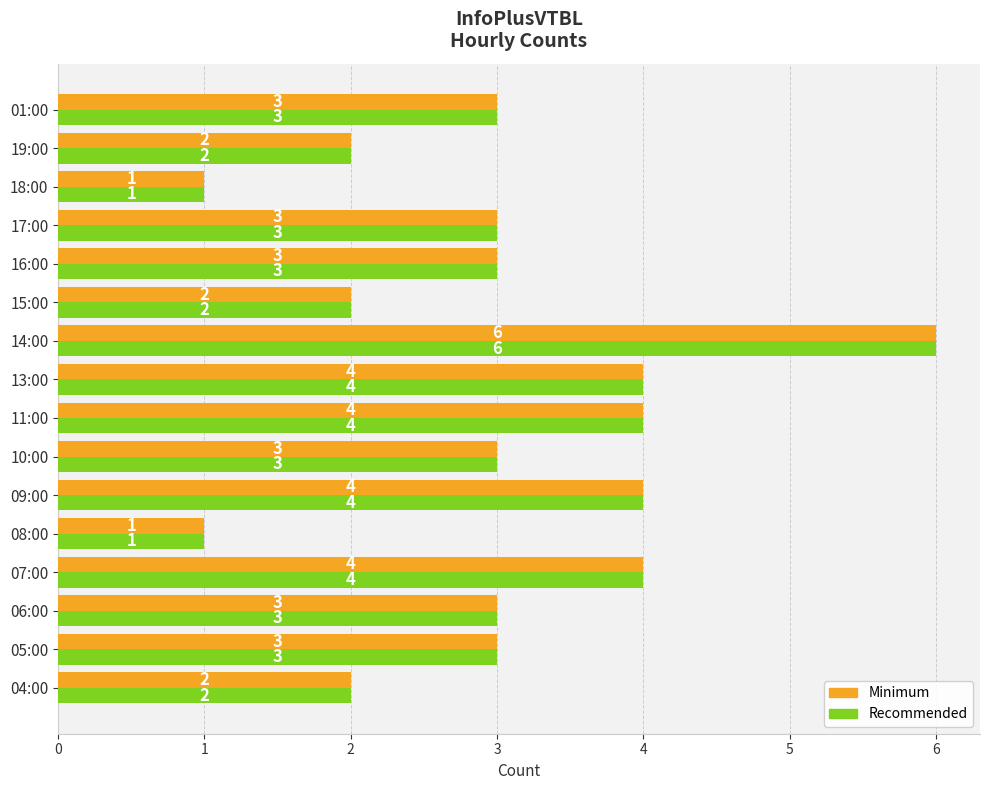

Is the value of Recommended at 17:00 greater than the value of Minimum at 15:00?

Yes